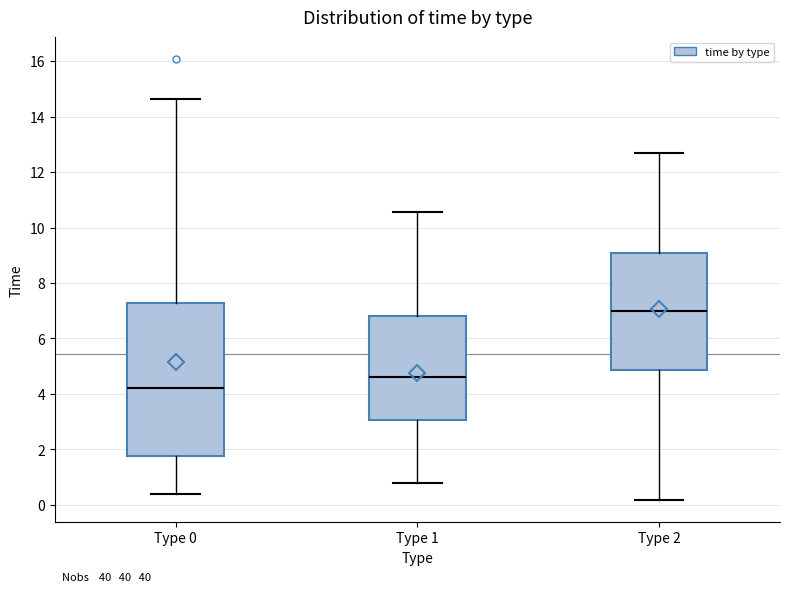

Reading left to right, transcribe this box plot: for each box, give where its median line is, the range the box spans, and where its two whiskers end, as read against the y-axis. The values are not printed on the chart, so give them approximately, as read against the axis.

Type 0: median 4.2, box 1.8 to 7.2, whiskers 0.4 to 14.6
Type 1: median 4.6, box 3.0 to 6.8, whiskers 0.8 to 10.6
Type 2: median 7.0, box 4.8 to 9.0, whiskers 0.2 to 12.6